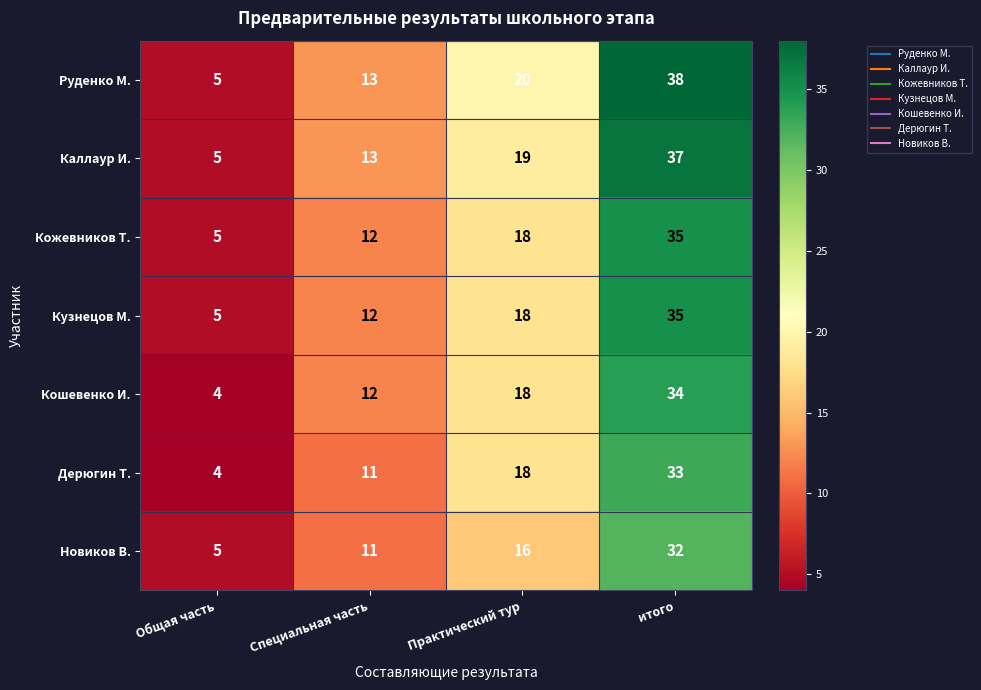

Which series changed the most between Специальная часть and итого?

Руденко М.